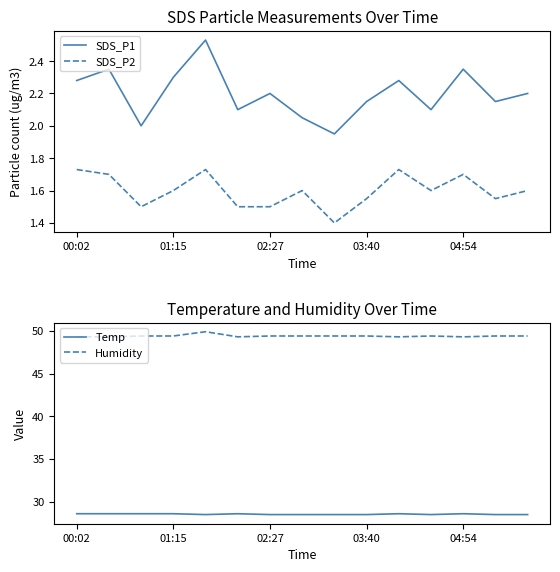

Is it true that Temp equals 28.5 at 03:40?

True